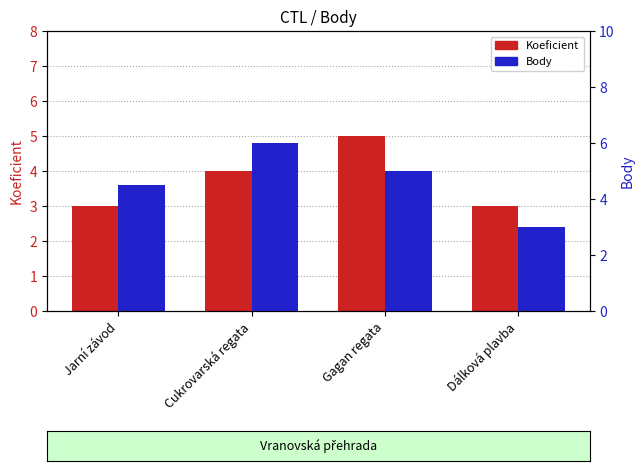

Is it true that Body equals 7.1 at Jarní závod?

False